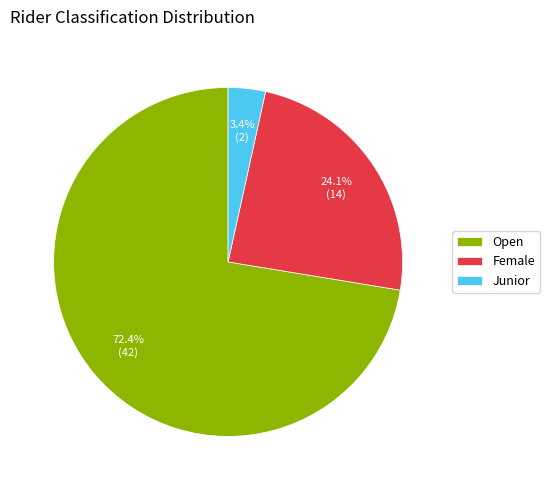

Which slice represents more than half of the pie?

Open